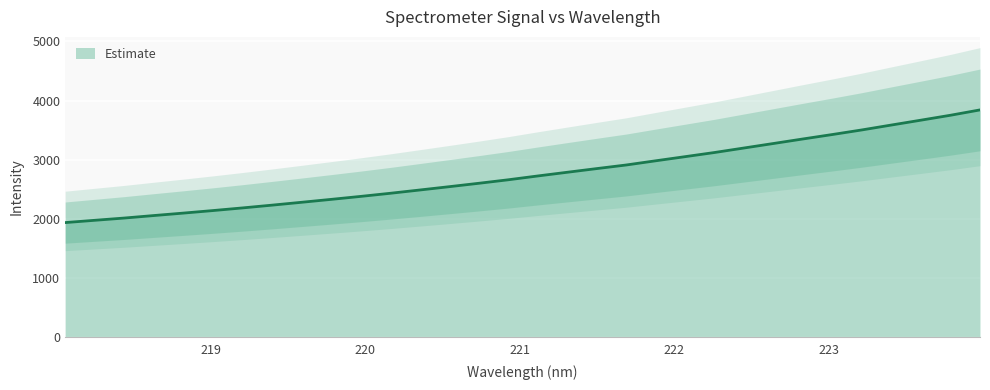

What is the change in value from 219.9712 to 221.8812?

+602.8